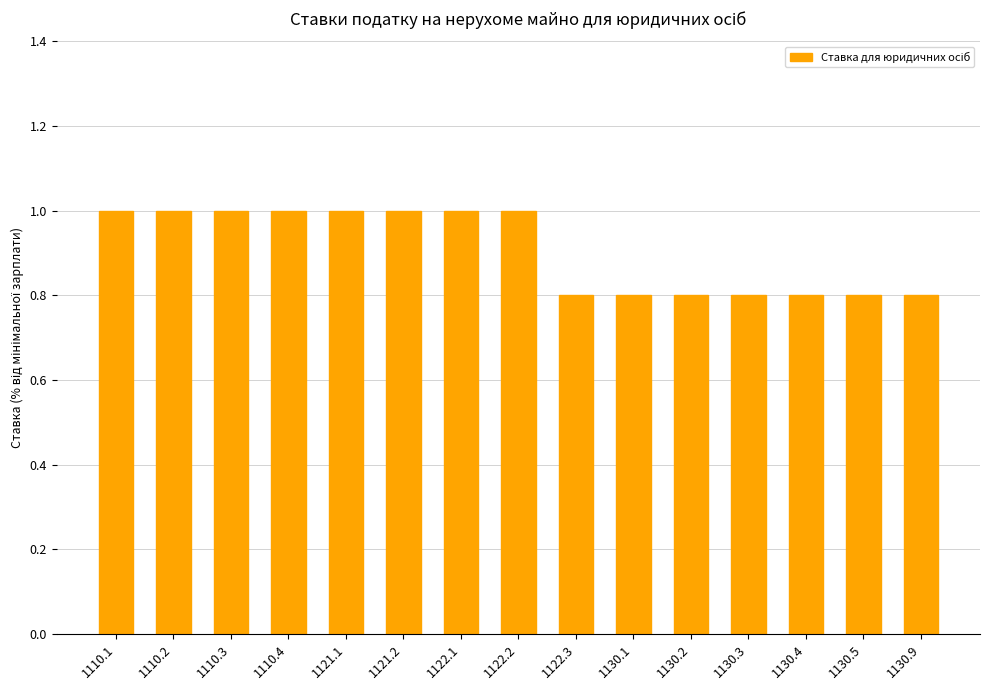

What is the sum of all values?

13.6